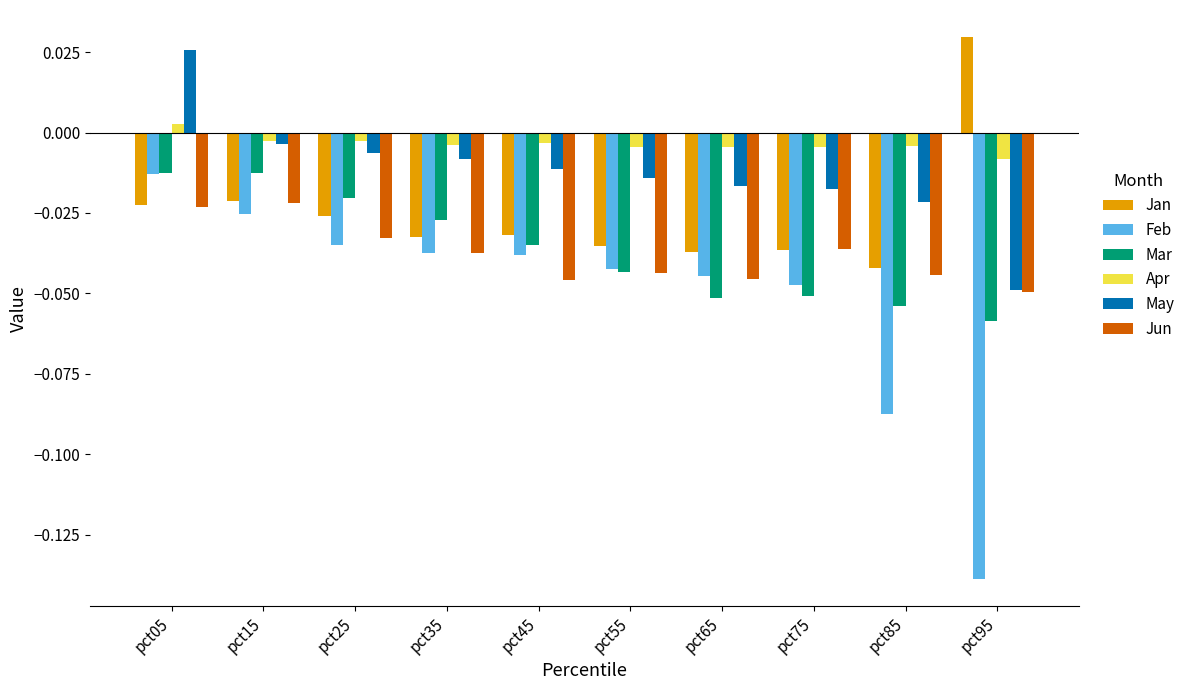

What are all the series names shown in the legend?

Jan, Feb, Mar, Apr, May, Jun